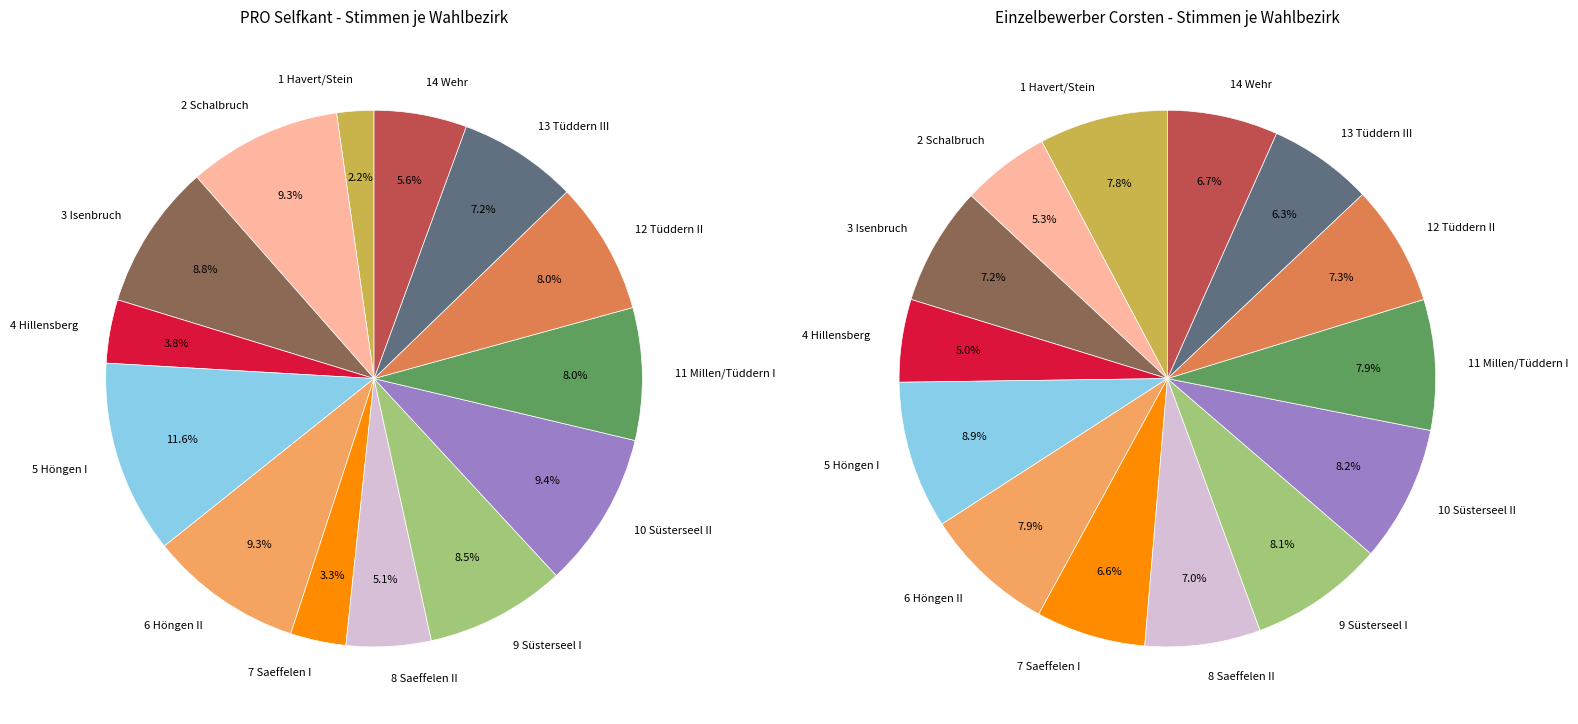

How many slices are in this pie chart?

14